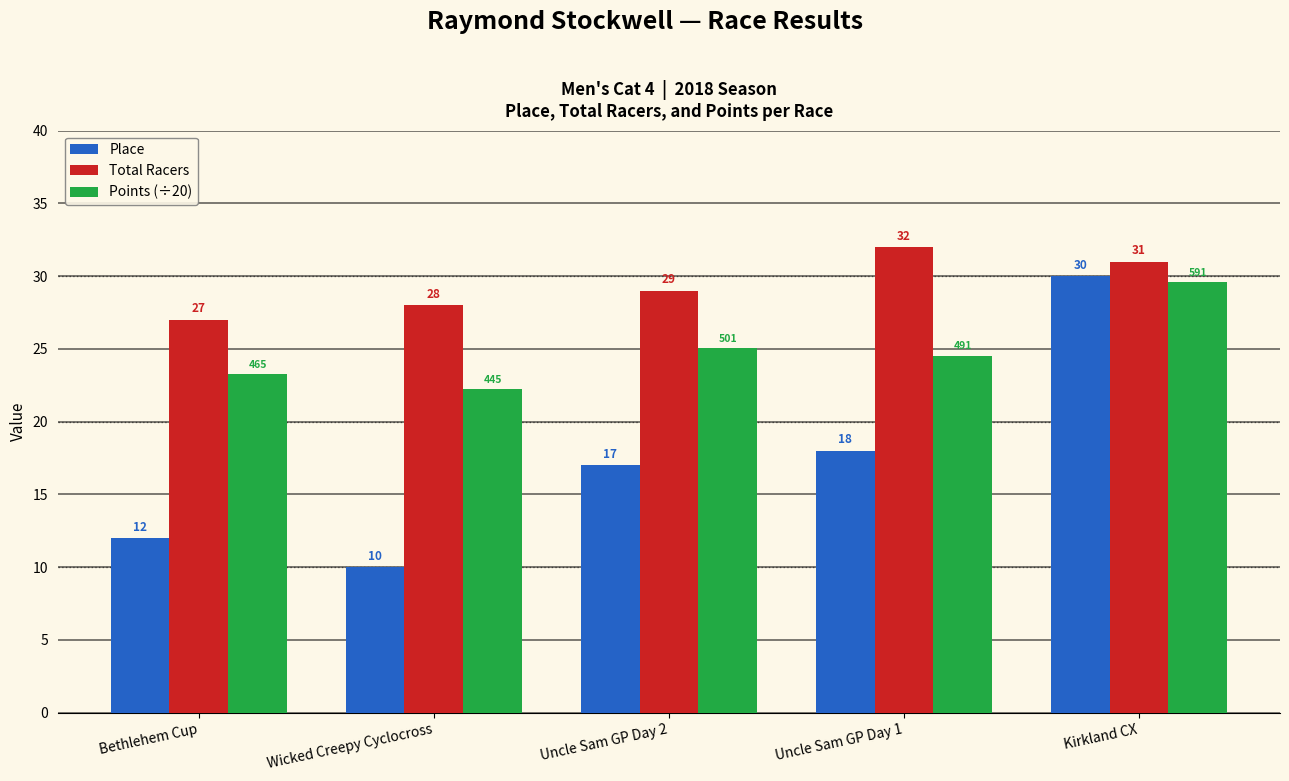

At which category is the sum across all series the highest?

Kirkland CX